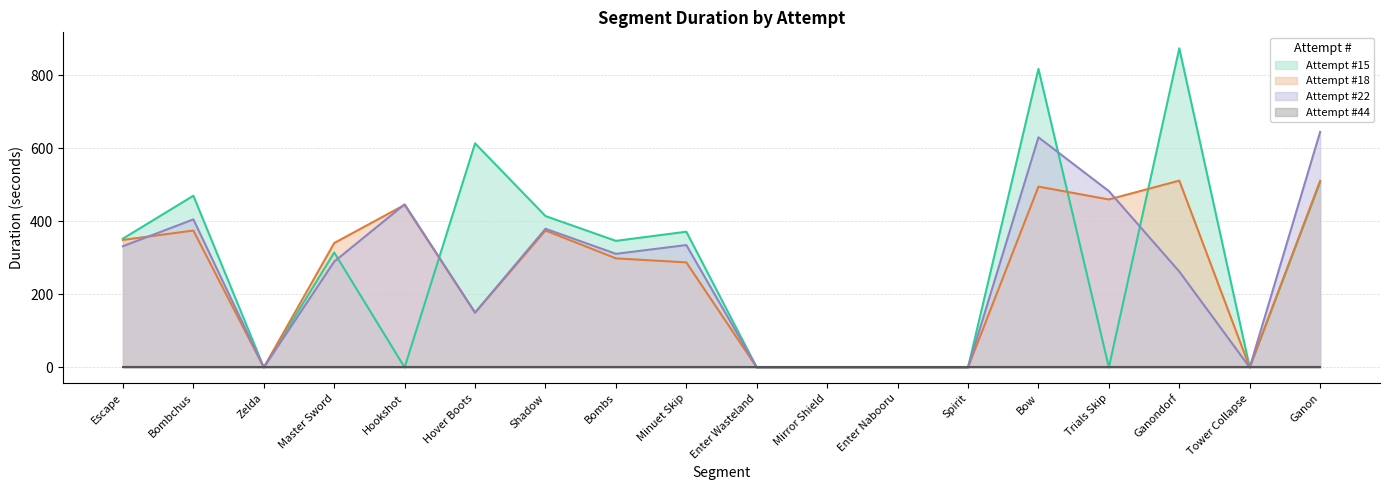

At which label does Attempt #15 reach its peak?

Ganondorf